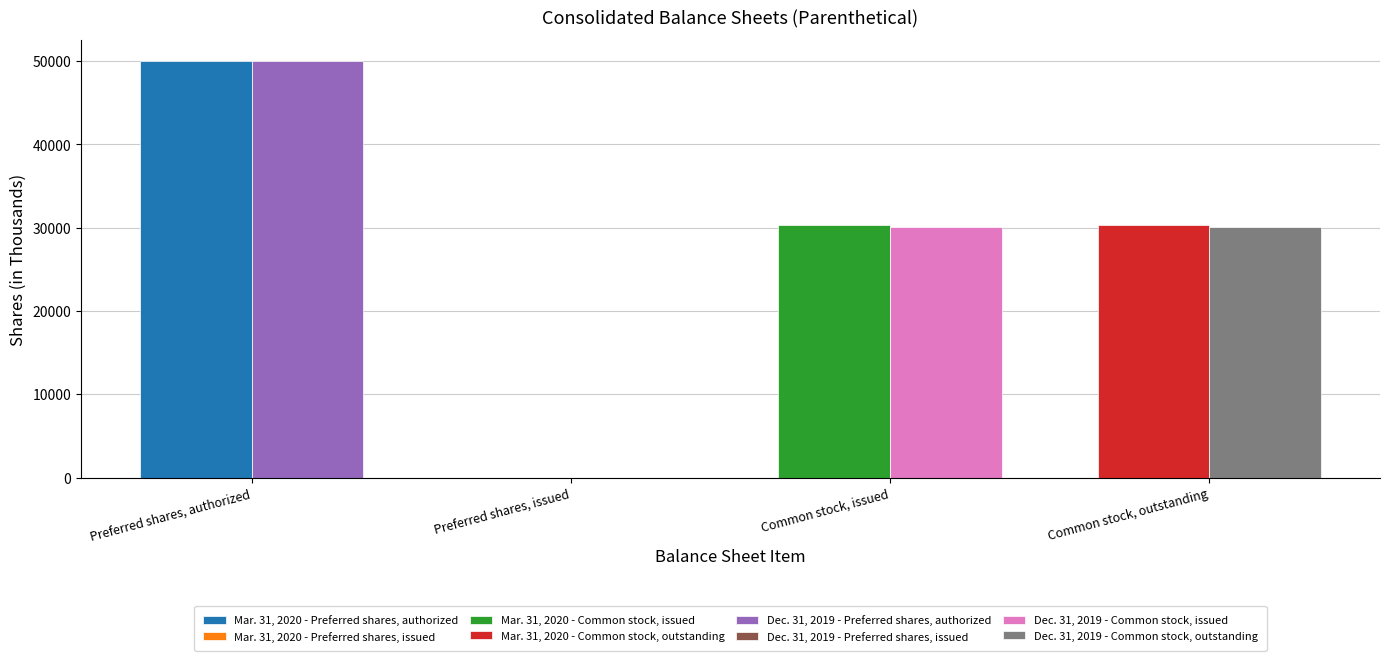

Between Preferred shares, issued and Preferred shares, authorized, which is larger?

Preferred shares, authorized